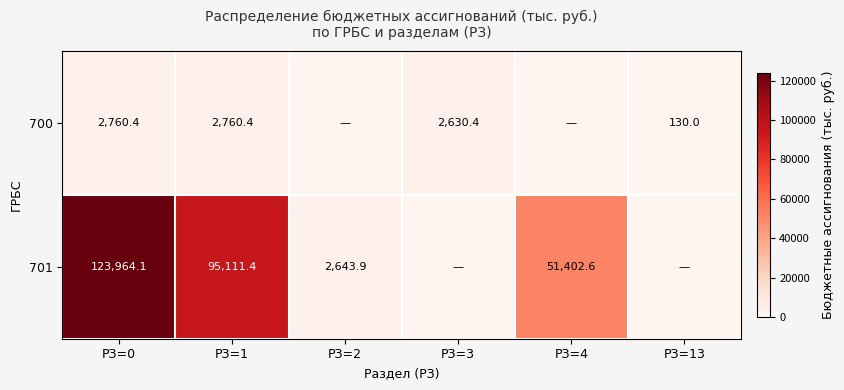

What is the total value across all series at РЗ=1?

97871.8